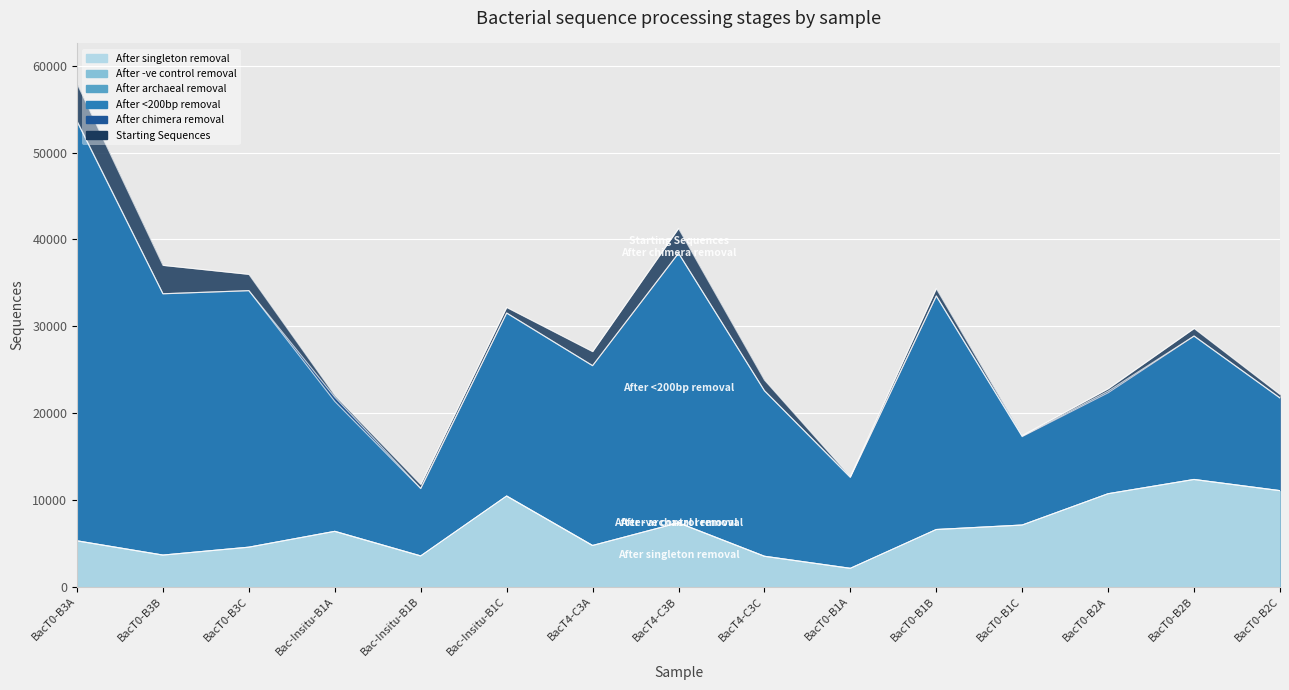

Where is Starting Sequences nearest to the value 34851?

BacT0-B1B